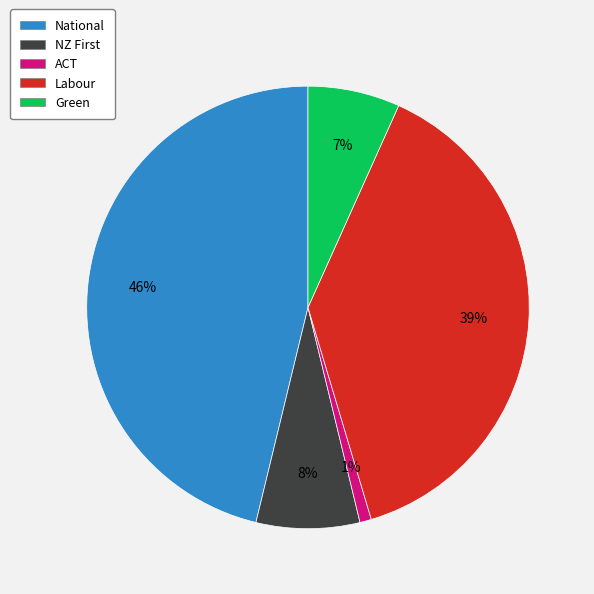

Is the sum of Green and Labour greater than half?

No